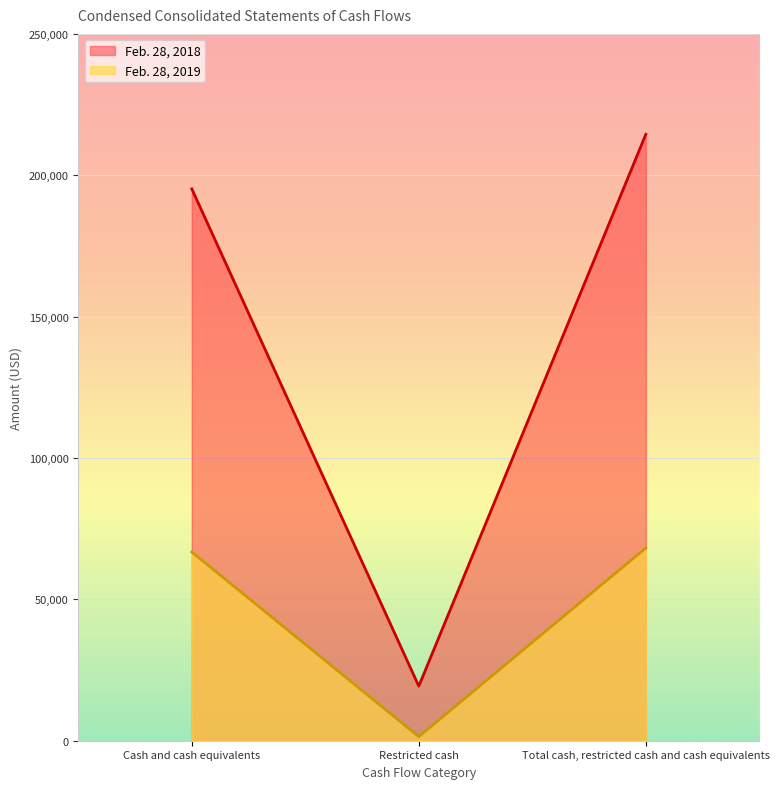

What is the maximum value for Feb. 28, 2018?

214474